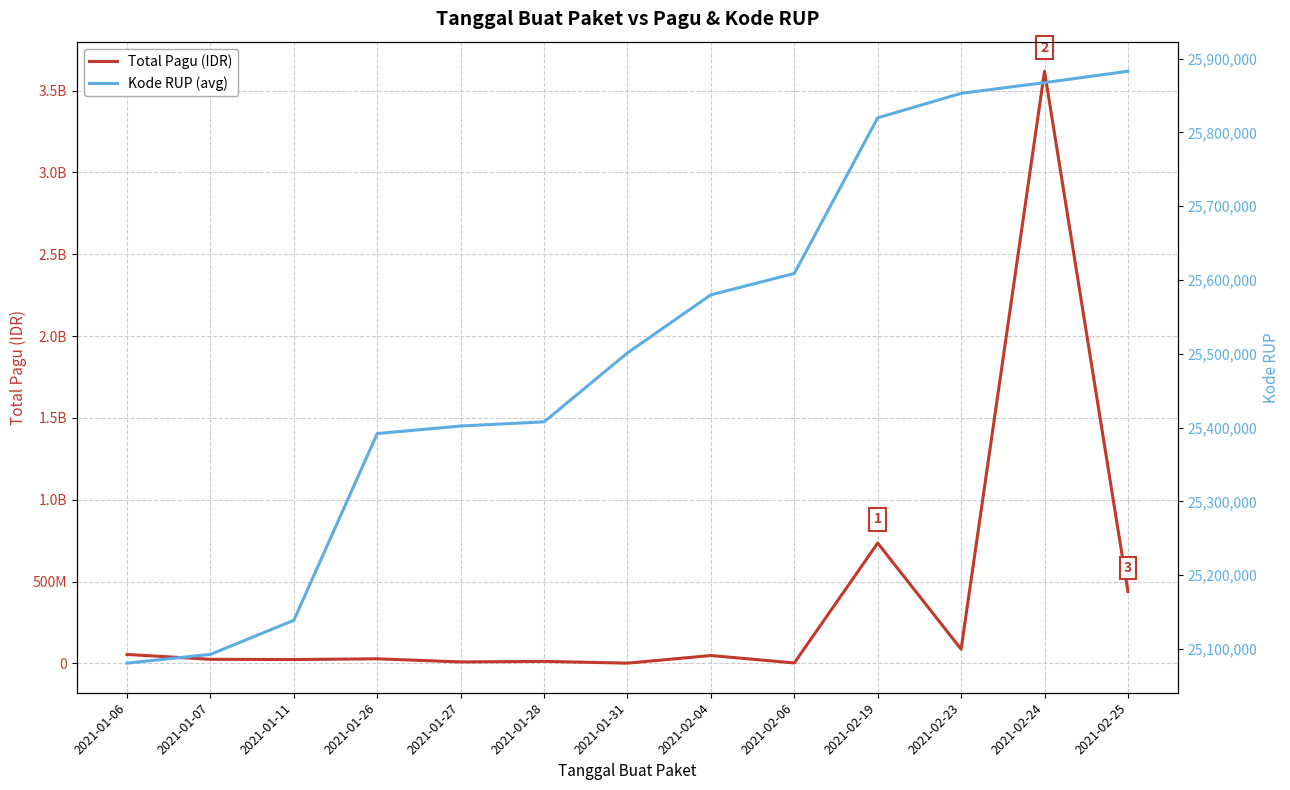

At which category does the chart reach its minimum across all series?

2021-01-31